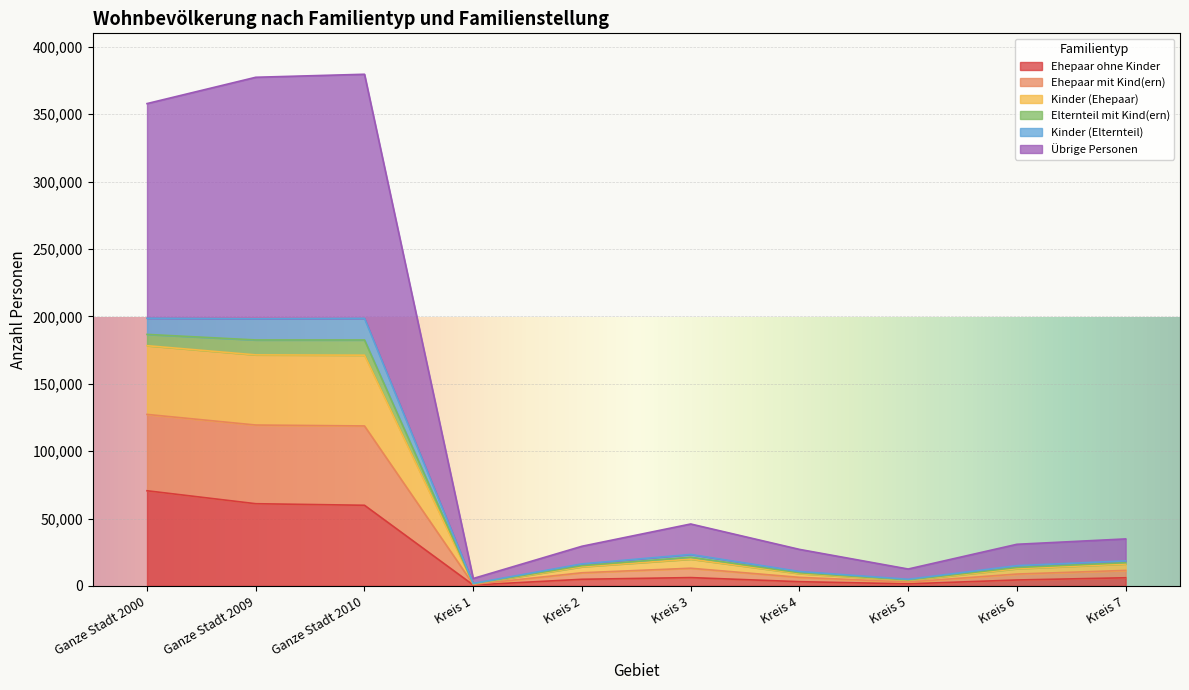

Which category has the highest value in the Ehepaar ohne Kinder series?

Ganze Stadt 2000